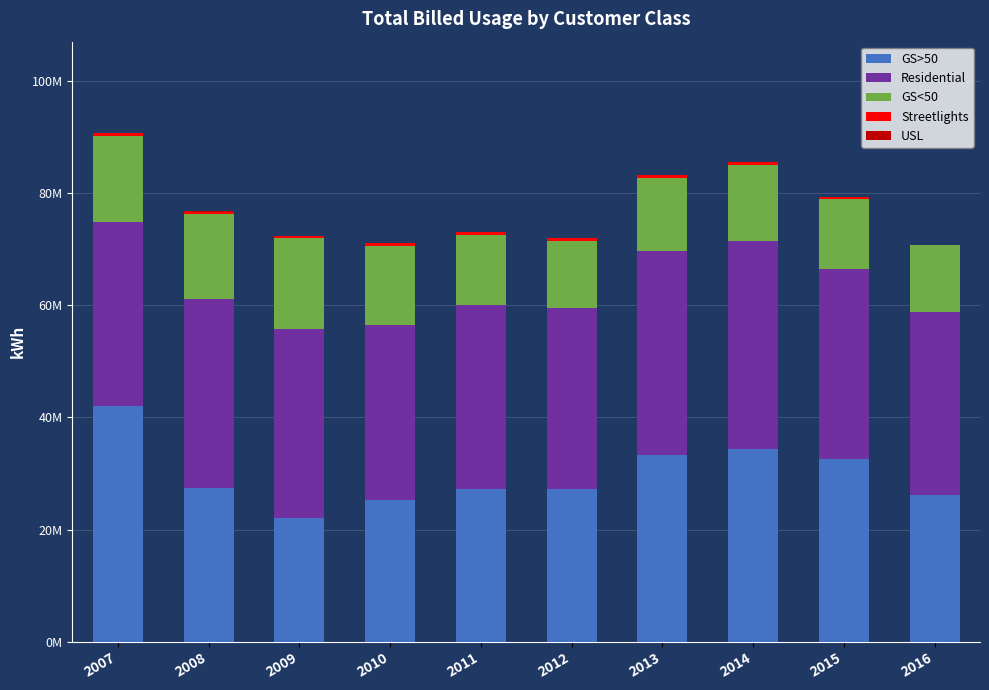

Rank the series by their maximum value, from highest to lowest.

GS>50, Residential, GS<50, Streetlights, USL